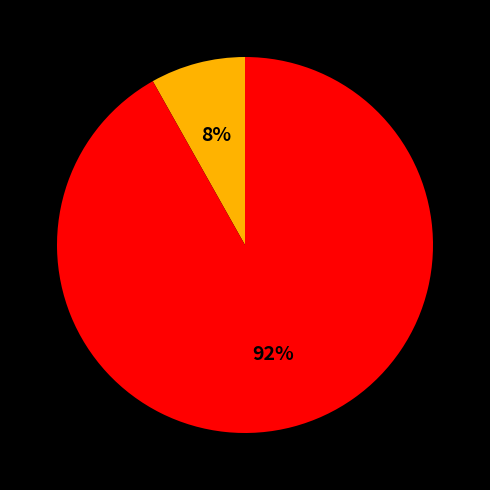

Is there any slice that represents more than half of the pie?

Yes